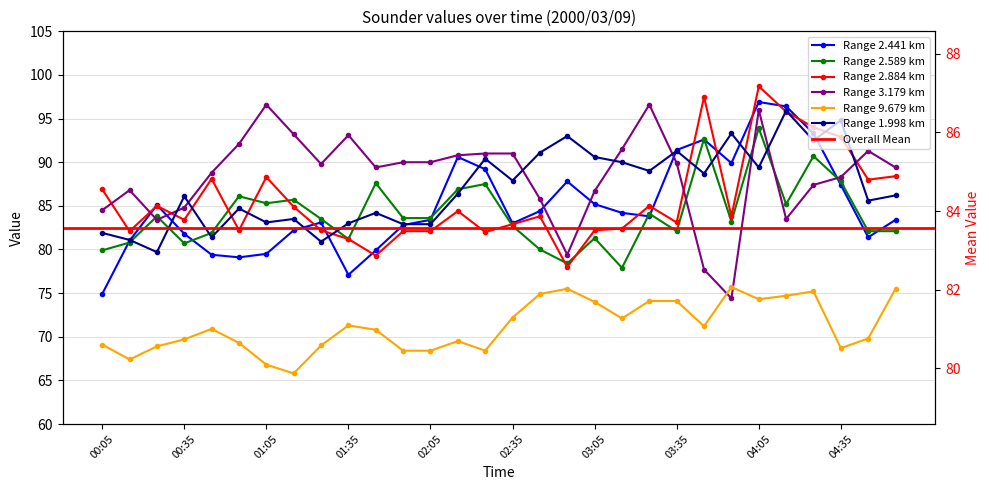

Reading left to right, list all the values displayed in this chart.

2.441: 74.9	81.0	85.1	81.8	79.4	79.1	79.5	82.2	83.1	77.1	79.9	82.8	83.4	90.6	89.2	83.0	84.4	87.8	85.2	84.2	83.8	91.4	92.6	89.9	96.9	96.4	93.3	87.4	81.4	83.4
2.589: 79.9	80.8	83.8	80.7	81.9	86.1	85.3	85.7	83.5	81.2	87.6	83.6	83.6	86.9	87.5	82.7	80.0	78.4	81.3	77.9	84.1	82.1	92.7	83.2	93.9	85.2	90.7	87.8	82.1	82.1
2.884: 86.9	82.1	85.0	83.4	88.1	82.2	88.3	84.9	82.2	81.2	79.3	82.1	82.1	84.4	82.0	82.9	83.8	78.0	82.2	82.4	85.0	83.1	97.5	83.8	98.7	95.8	94.0	92.9	88.0	88.4
3.179: 84.5	86.8	83.4	84.8	88.8	92.1	96.6	93.2	89.8	93.1	89.4	90.0	90.0	90.8	91.0	91.0	85.8	79.4	86.7	91.5	96.6	89.9	77.7	74.4	96.0	83.5	87.4	88.3	91.3	89.4
9.679: 69.1	67.4	68.9	69.7	70.9	69.3	66.8	65.8	69.0	71.3	70.8	68.4	68.4	69.5	68.4	72.2	74.9	75.5	74.0	72.1	74.1	74.1	71.2	75.7	74.3	74.7	75.2	68.7	69.8	75.5
1.998: 81.9	81.1	79.7	86.1	81.4	84.7	83.1	83.5	80.9	83.0	84.2	82.9	82.9	86.4	90.4	87.9	91.1	93.0	90.6	90.0	89.0	91.3	88.7	93.3	89.4	95.9	92.5	94.8	85.6	86.2